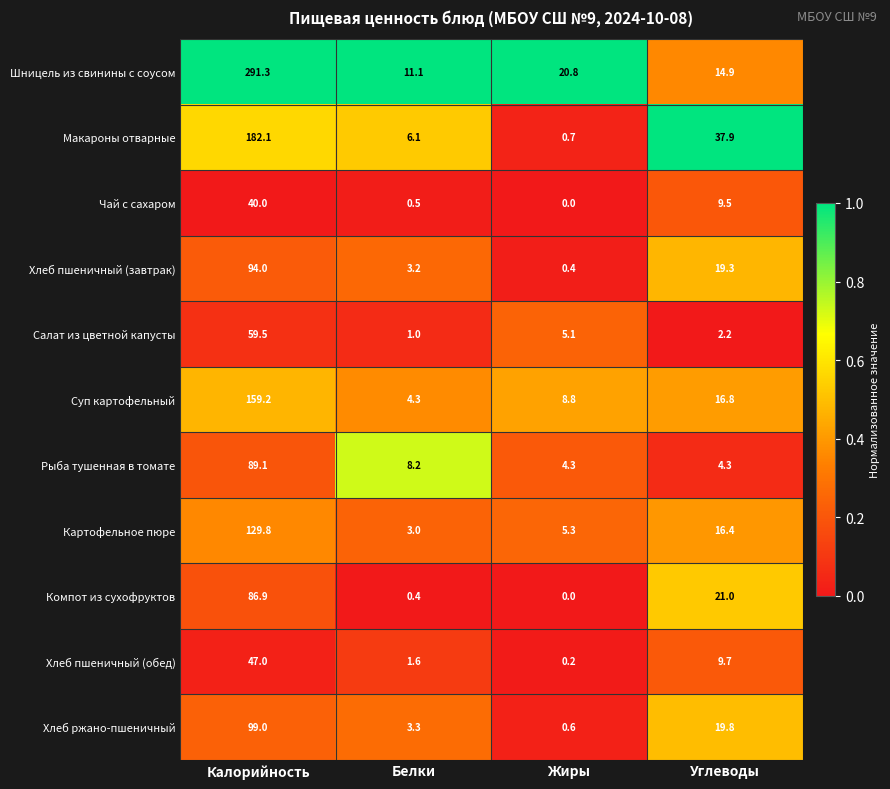

At Белки, list the series in order from largest to smallest.

Шницель из свинины с соусом, Рыба тушенная в томате, Макароны отварные, Суп картофельный, Хлеб ржано-пшеничный, Хлеб пшеничный (завтрак), Картофельное пюре, Хлеб пшеничный (обед), Салат из цветной капусты, Чай с сахаром, Компот из сухофруктов